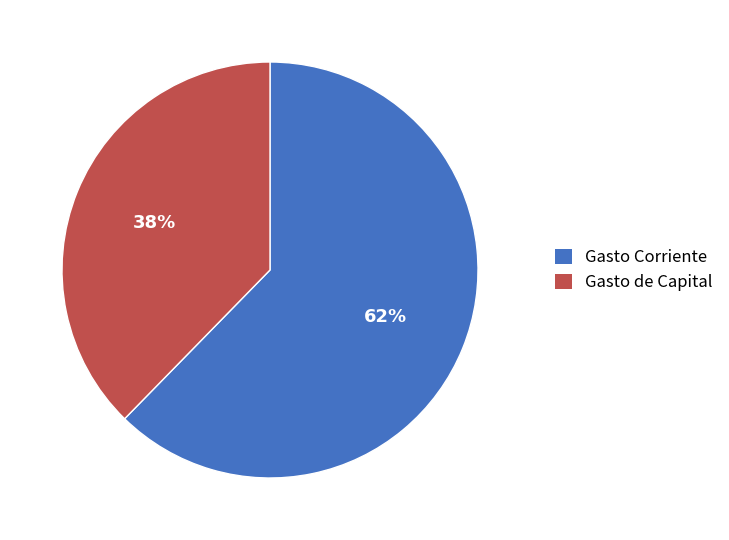

Which has a higher value, Gasto de Capital or Gasto Corriente?

Gasto Corriente